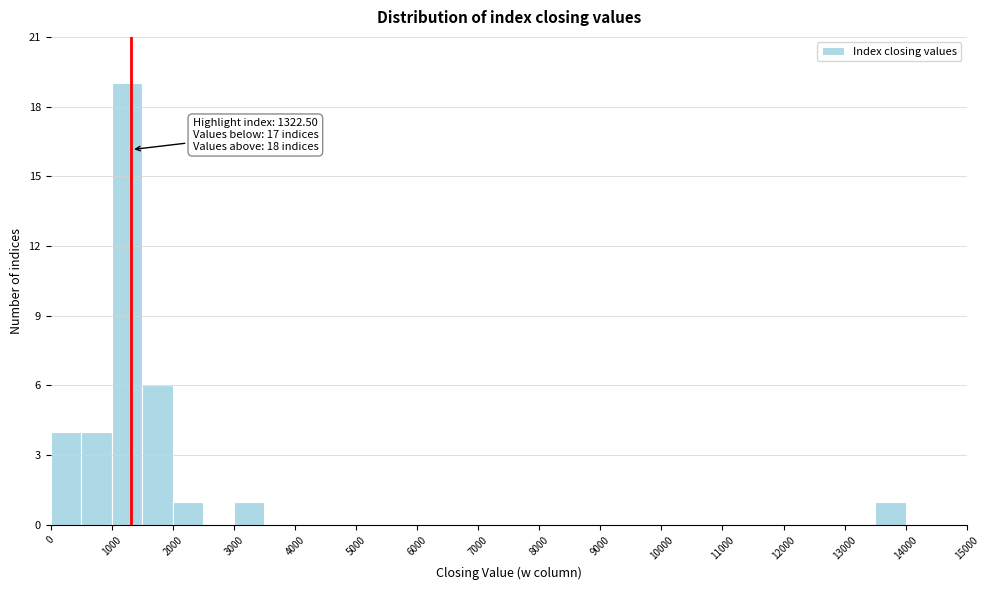

Which range on the x-axis has the tallest bar?

1000 to 1500